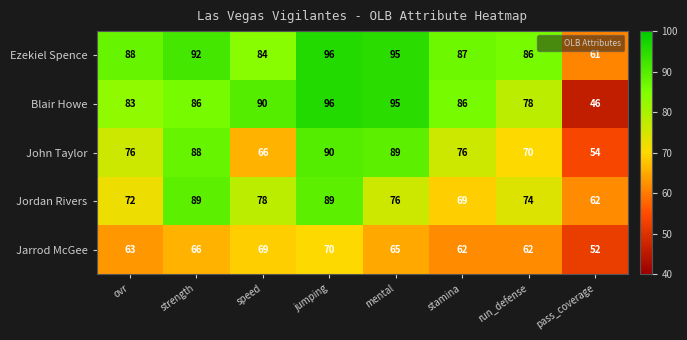

The value of Ezekiel Spence at jumping is 127. True or false?

False